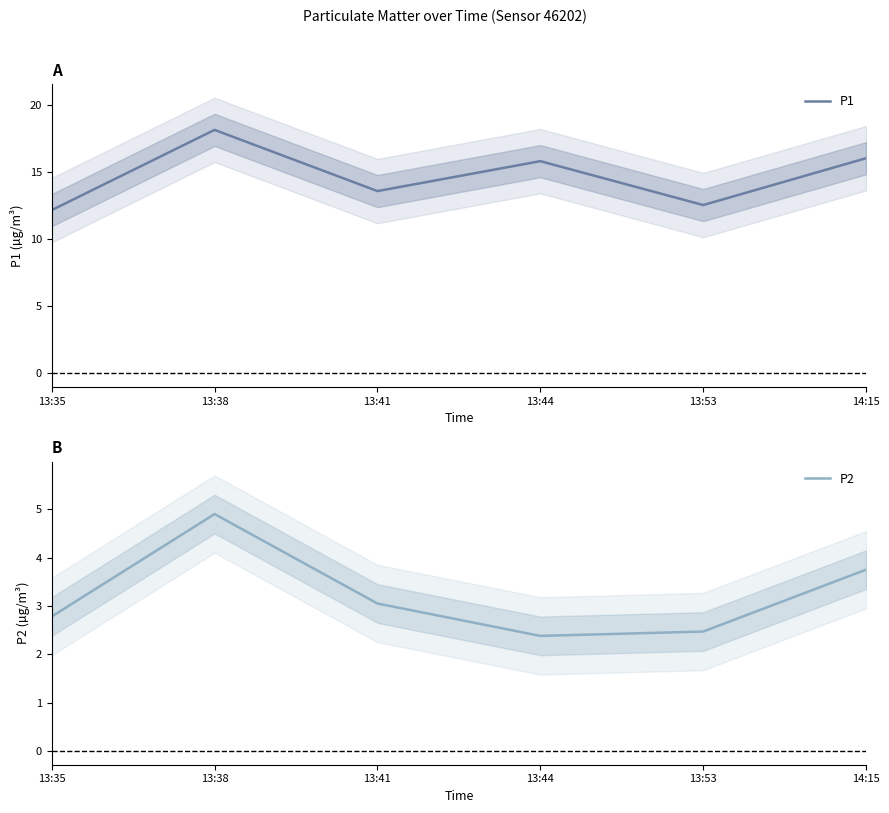

What are all the series names shown in the legend?

P1, P2